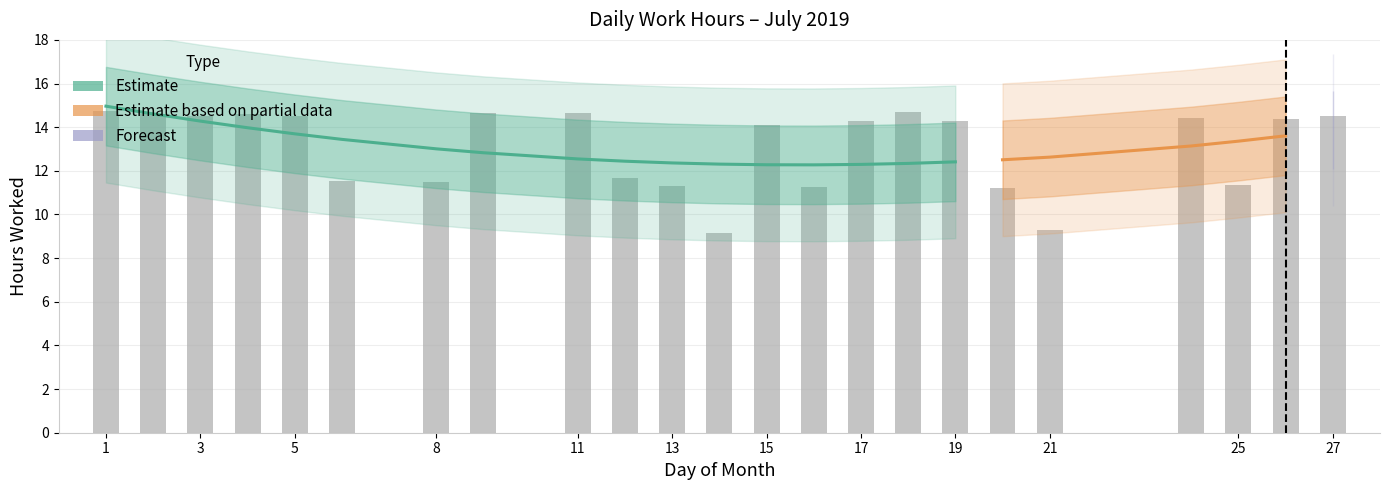

What is the change in value from 15 to 27?

+0.4